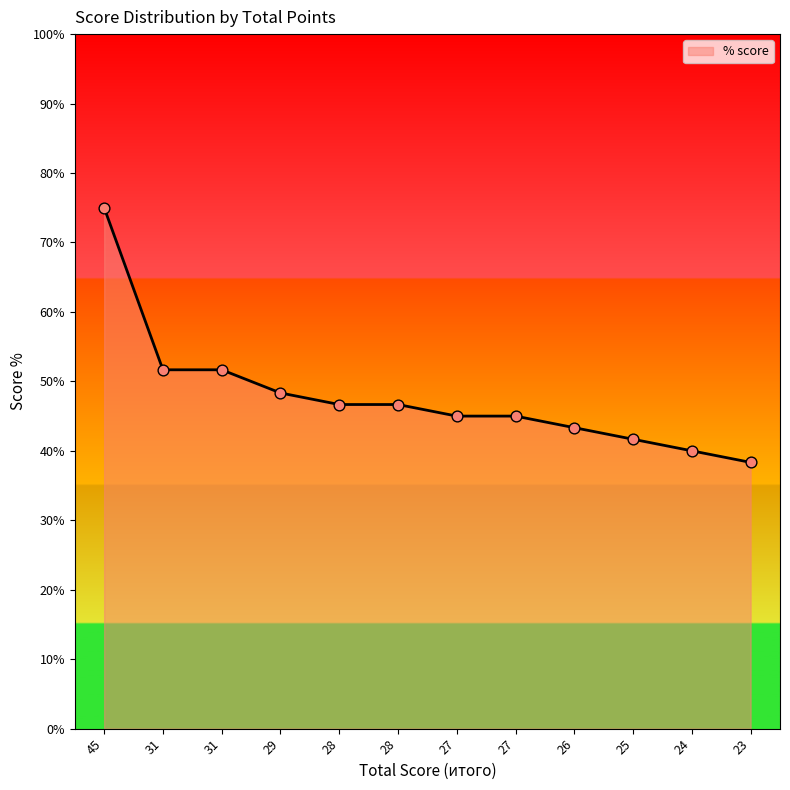

Between 25 and 27, which is larger?

27